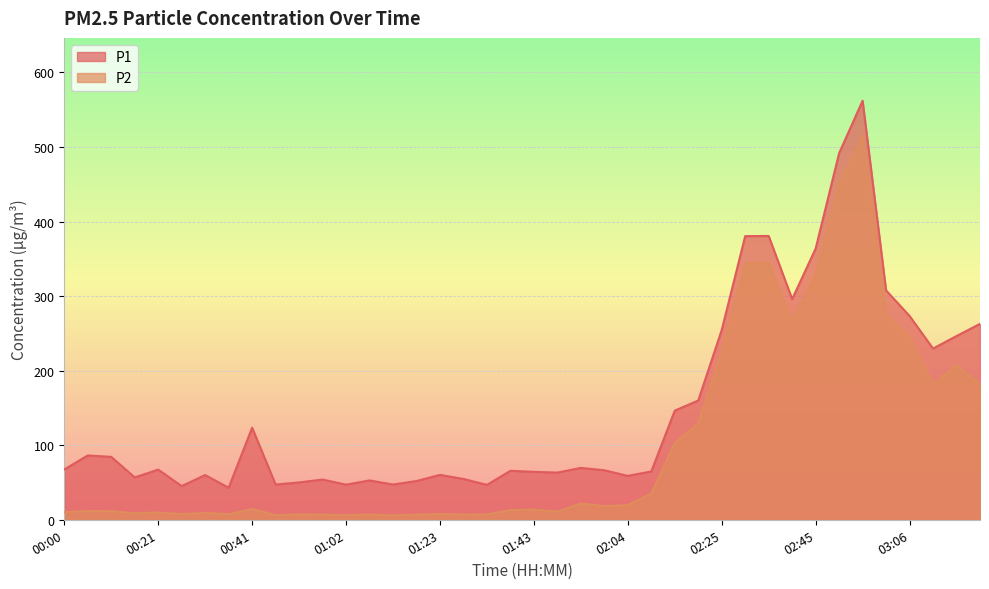

List the series in order of their overall mean, highest first.

P1, P2